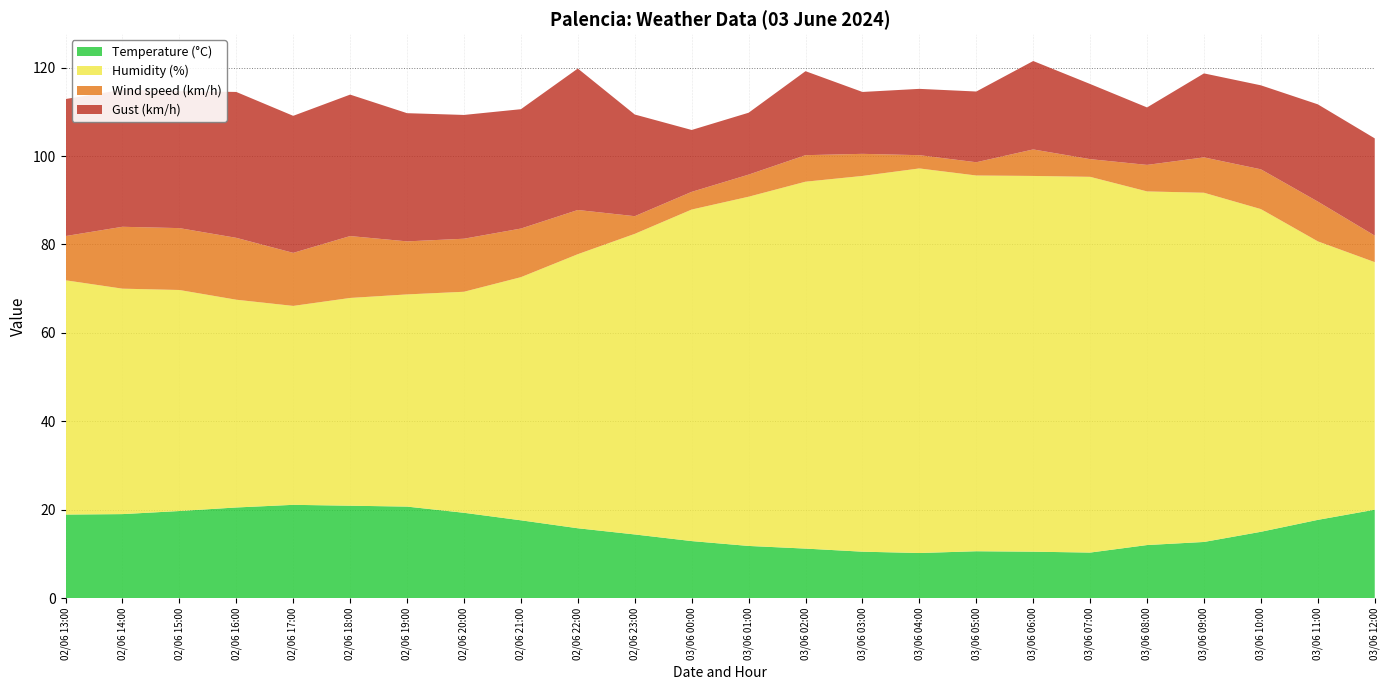

Reading left to right, list all the values displayed in this chart.

Temperature (°C): 18.9	19.0	19.7	20.5	21.1	20.9	20.7	19.3	17.6	15.8	14.4	12.9	11.8	11.2	10.5	10.2	10.6	10.5	10.3	12.0	12.7	15.0	17.7	20.0
Humidity (%): 53.0	51.0	50.0	47.0	45.0	47.0	48.0	50.0	55.0	62.0	68.0	75.0	79.0	83.0	85.0	87.0	85.0	85.0	85.0	80.0	79.0	73.0	63.0	56.0
Wind speed (km/h): 10.0	14.0	14.0	14.0	12.0	14.0	12.0	12.0	11.0	10.0	4.0	4.0	5.0	6.0	5.0	3.0	3.0	6.0	4.0	6.0	8.0	9.0	9.0	6.0
Gust (km/h): 31.0	31.0	31.0	33.0	31.0	32.0	29.0	28.0	27.0	32.0	23.0	14.0	14.0	19.0	14.0	15.0	16.0	20.0	17.0	13.0	19.0	19.0	22.0	22.0